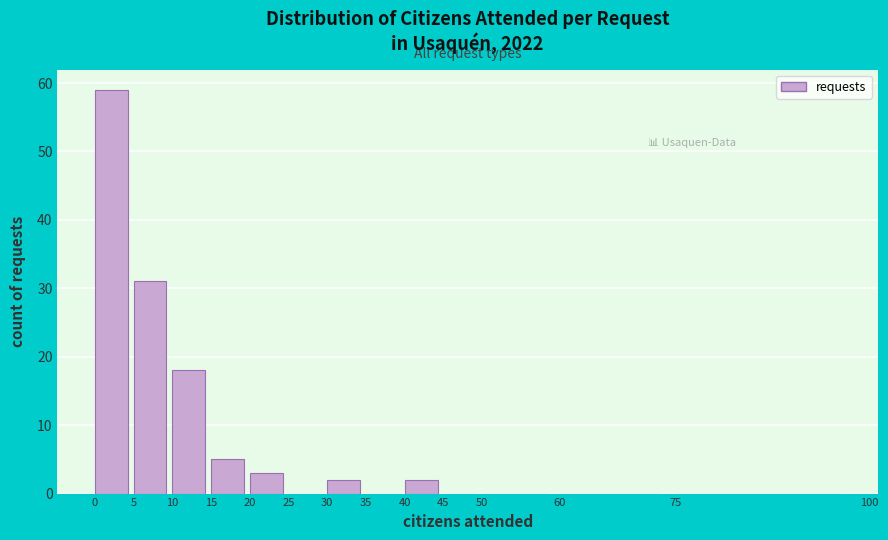

Which range on the x-axis has the tallest bar?

0 to 5